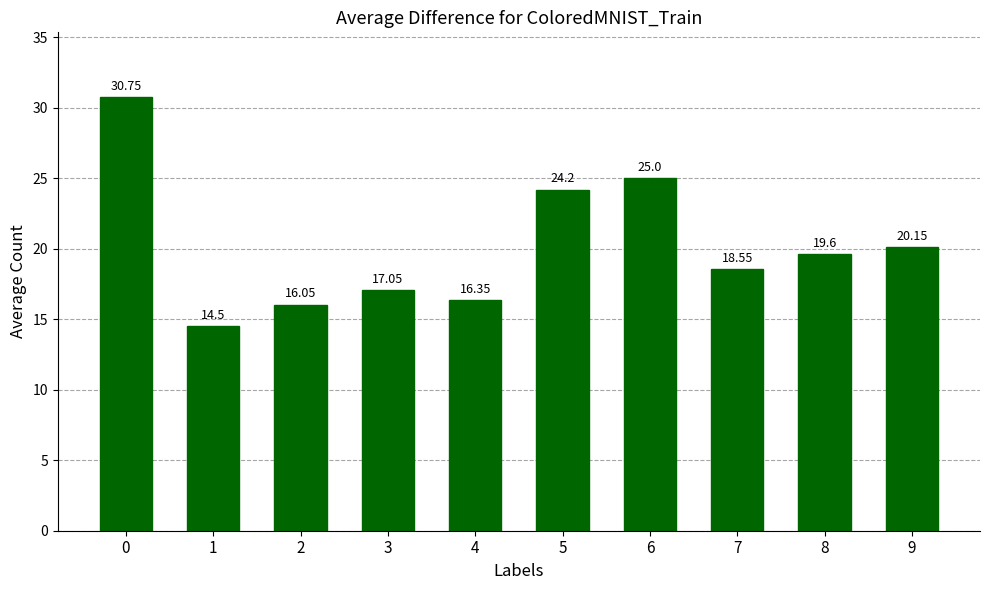

At which label is the value closest to 22?

9